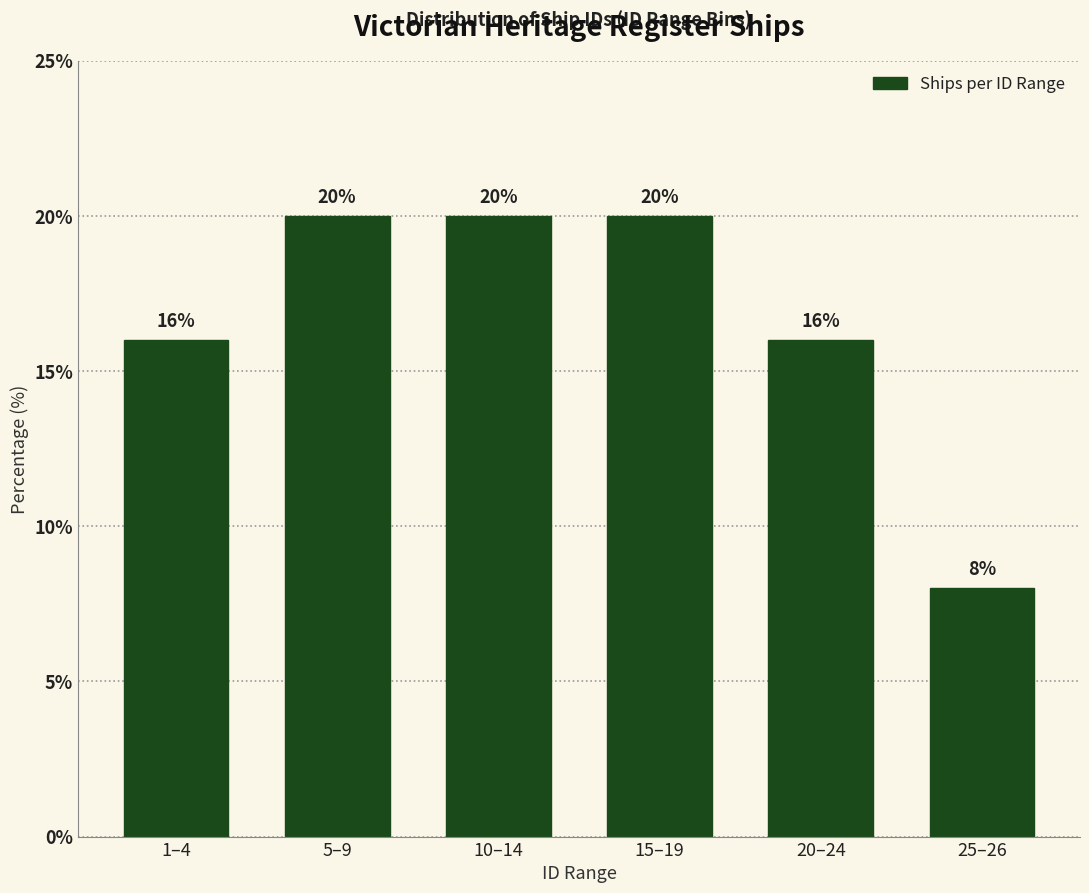

Reading right to left, extract all data points from this chart.

8	16	20	20	20	16